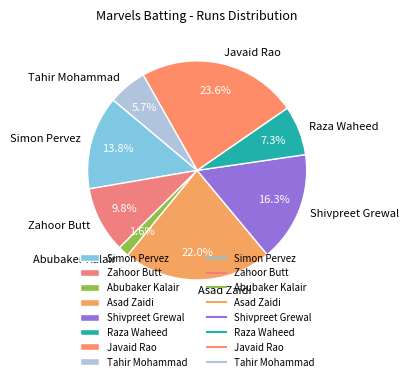

To the nearest percent, what is the average slice percentage?

12%